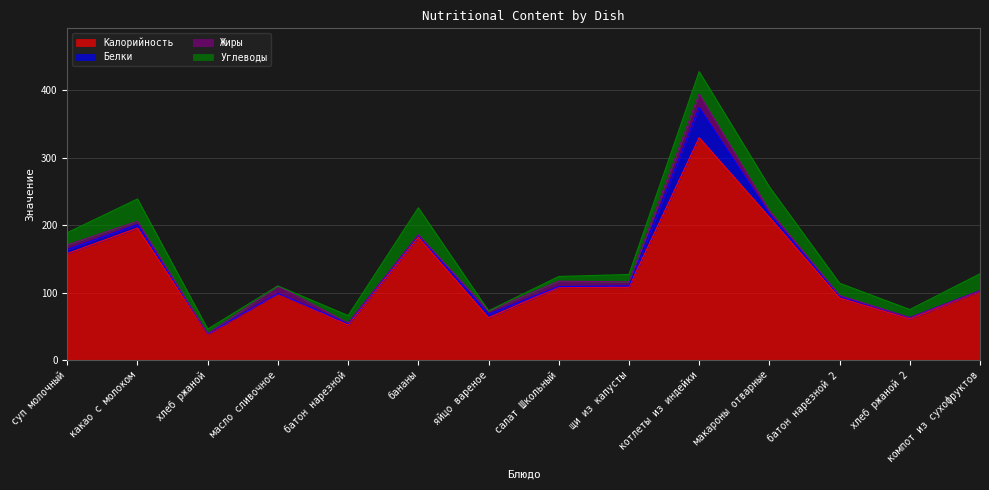

True or false: Калорийность and Углеводы intersect in this chart.

False